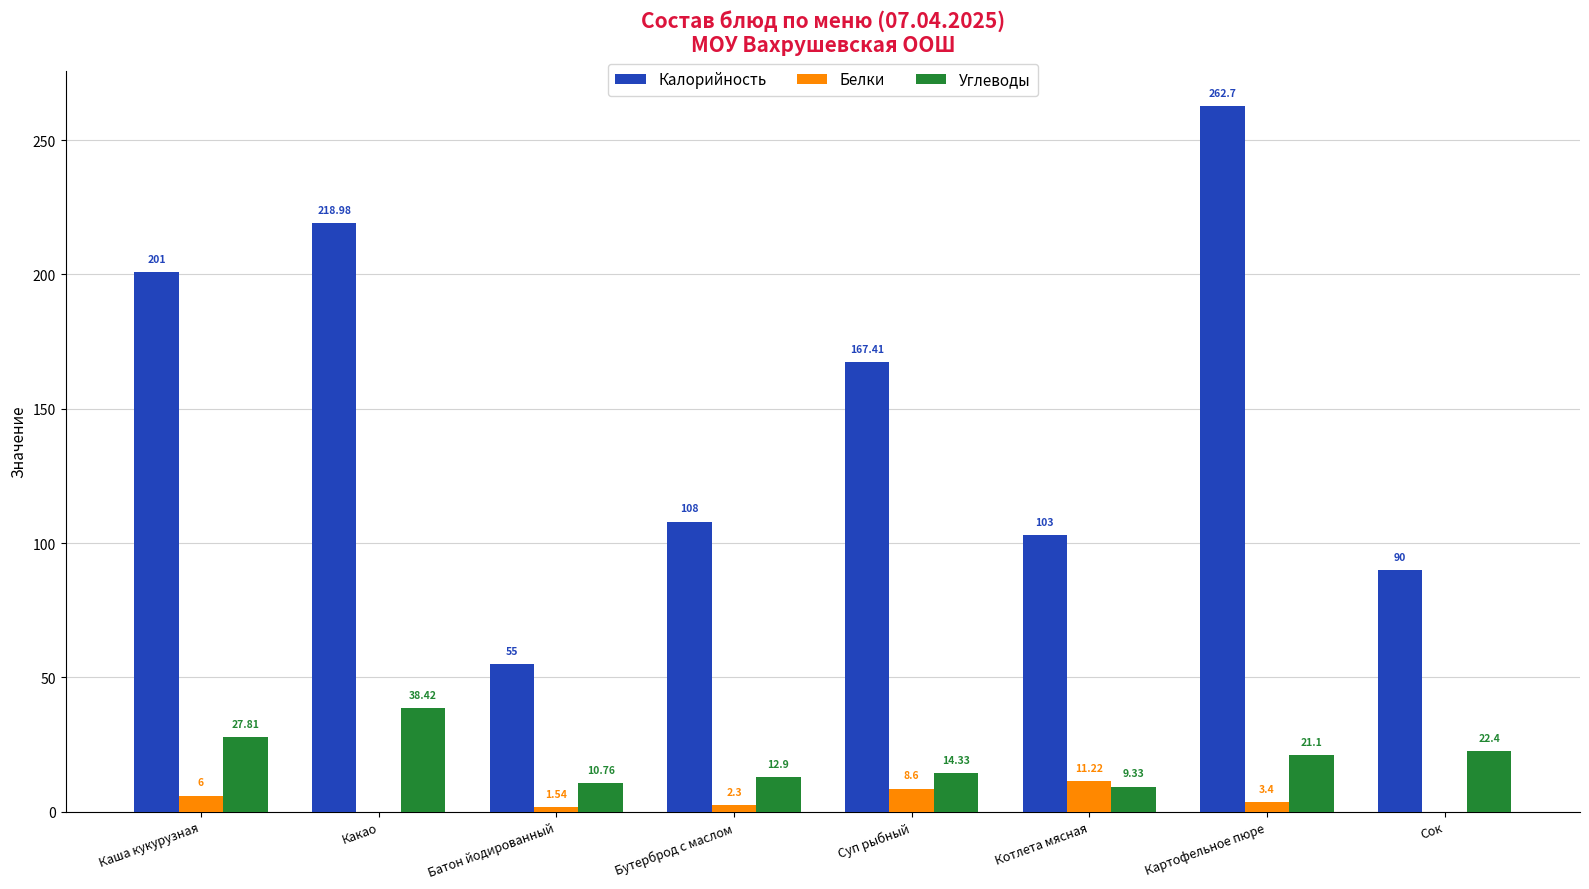

Is the value of Углеводы at Картофельное пюре greater than the value of Калорийность at Суп рыбный?

No